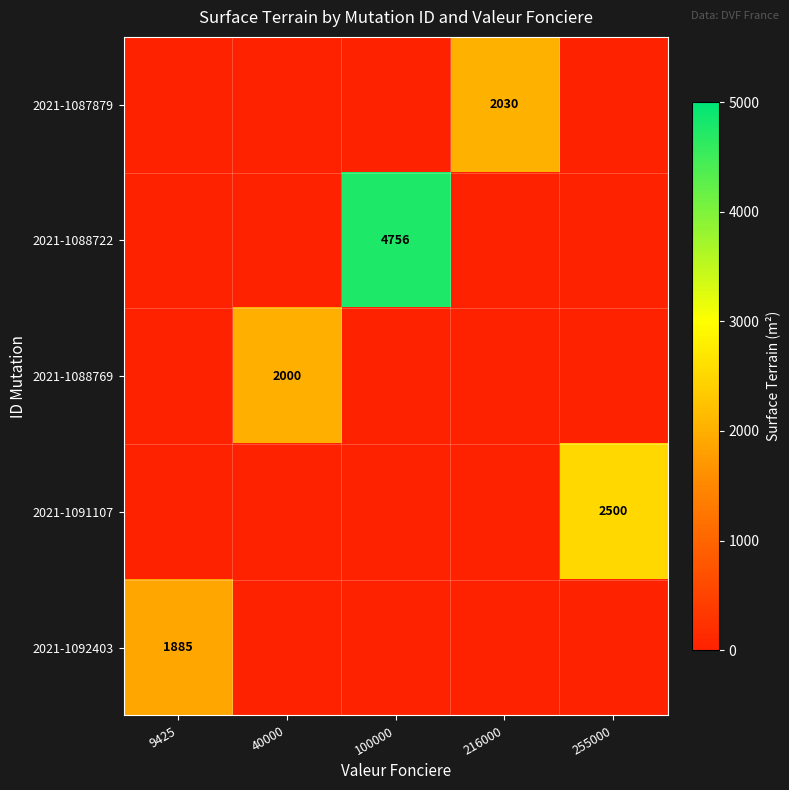

Which series has the widest spread of values?

2021-1088722